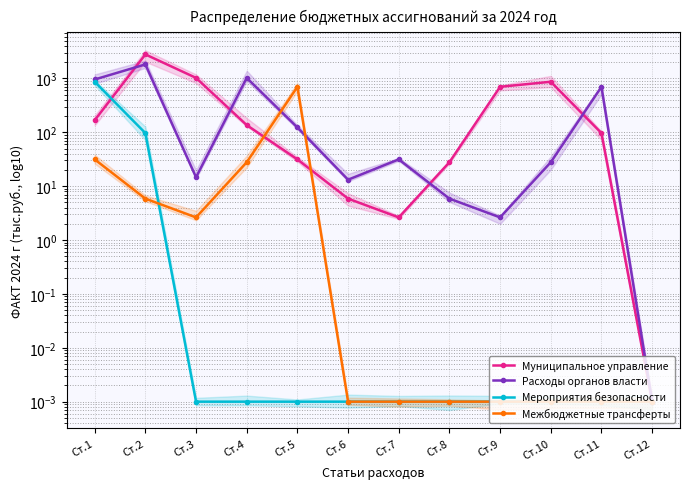

Which category has the highest value in the Муниципальное управление series?

Ст.2